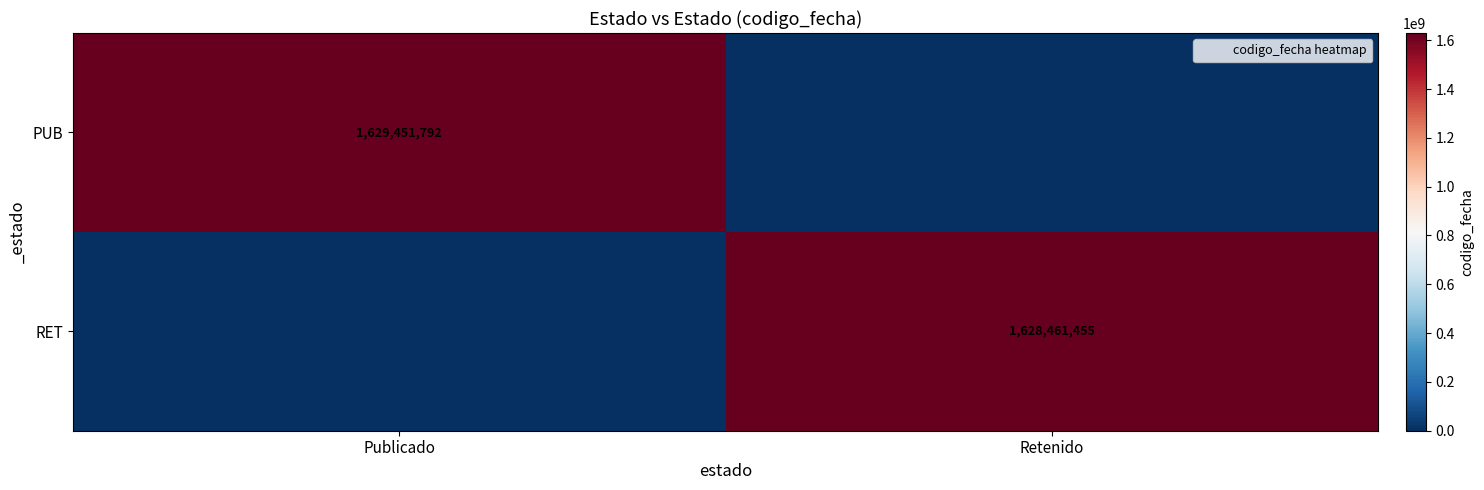

The value of PUB at Publicado is 1629451792.0. True or false?

True